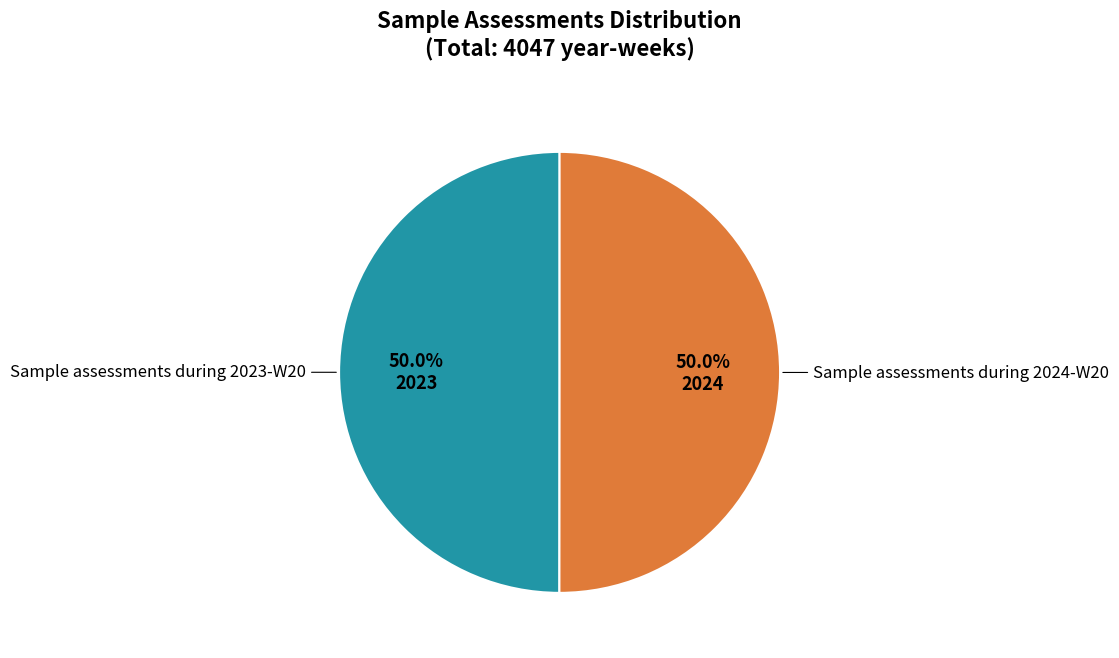

How many slices are in this pie chart?

2